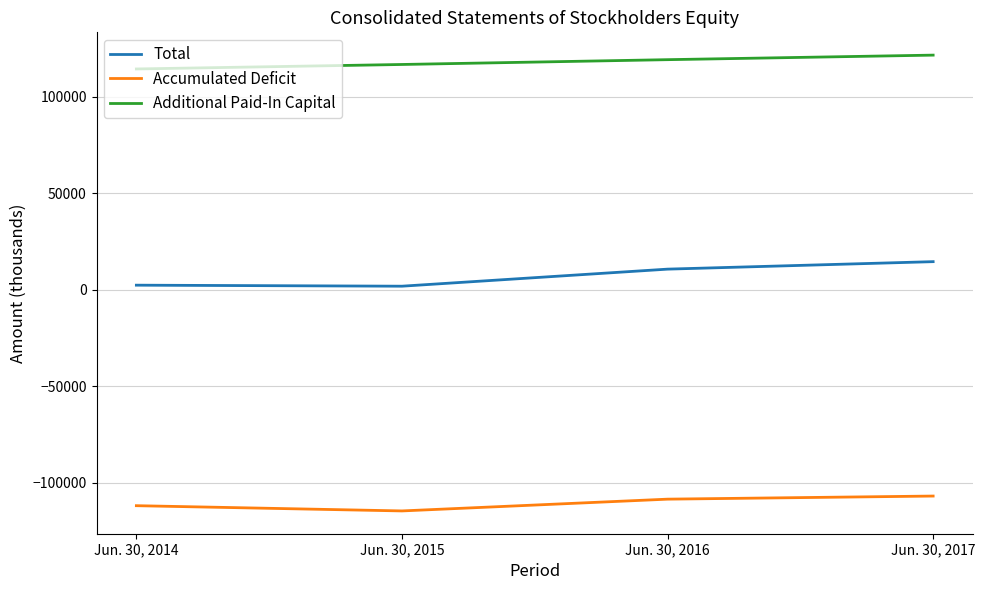

How many values in the Additional Paid-In Capital series are below 119242?

2